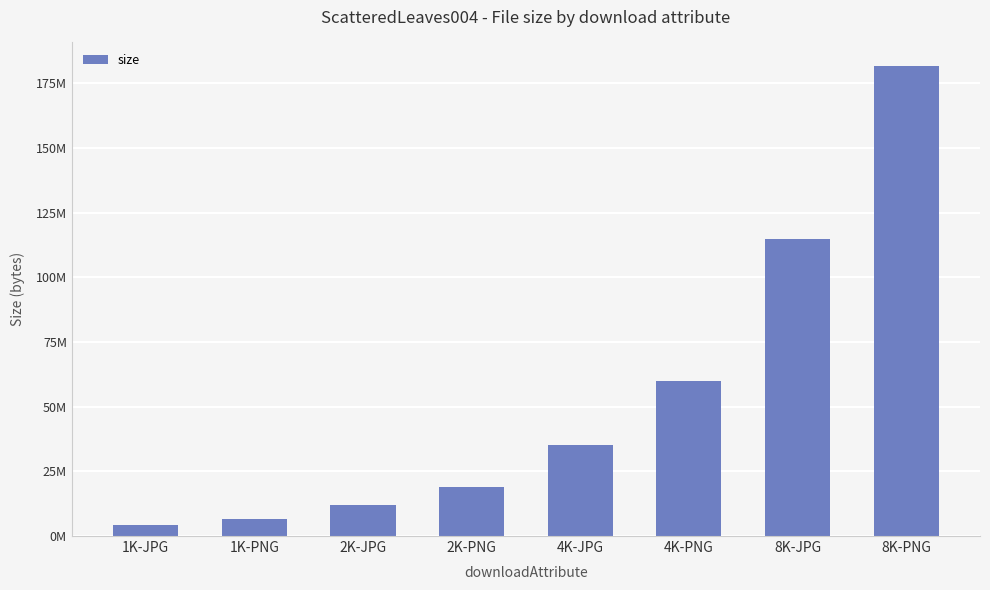

Does the chart contain stacked bars?

No